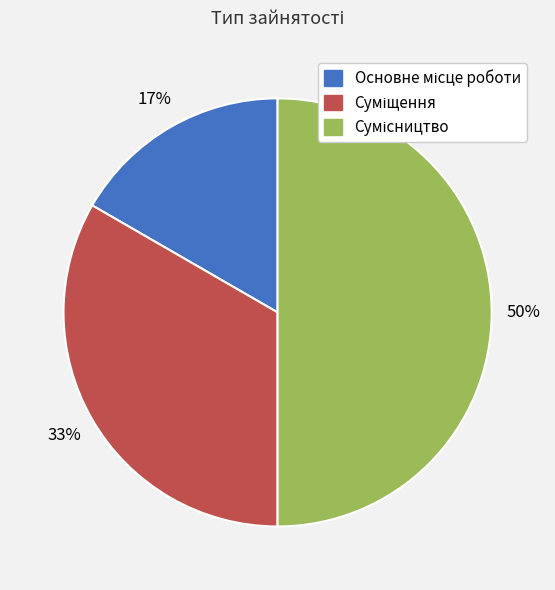

Count the number of slices in the pie.

3